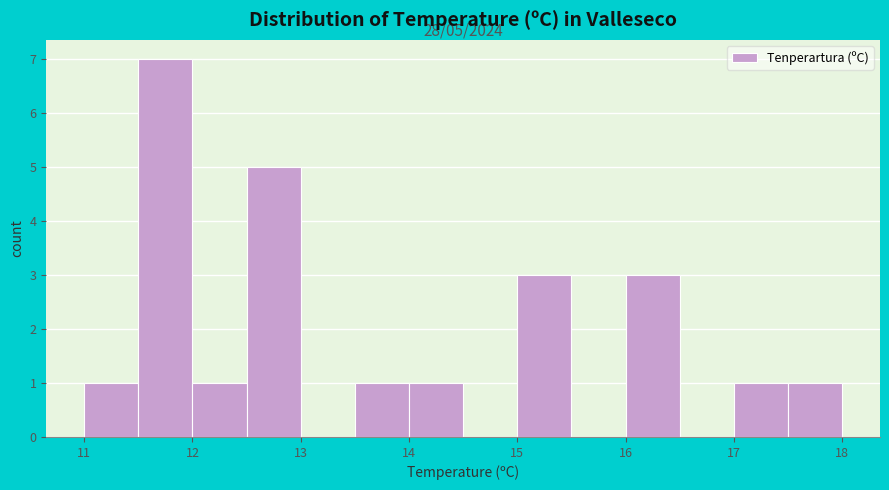

Which range on the x-axis has the tallest bar?

11.5 to 12.0